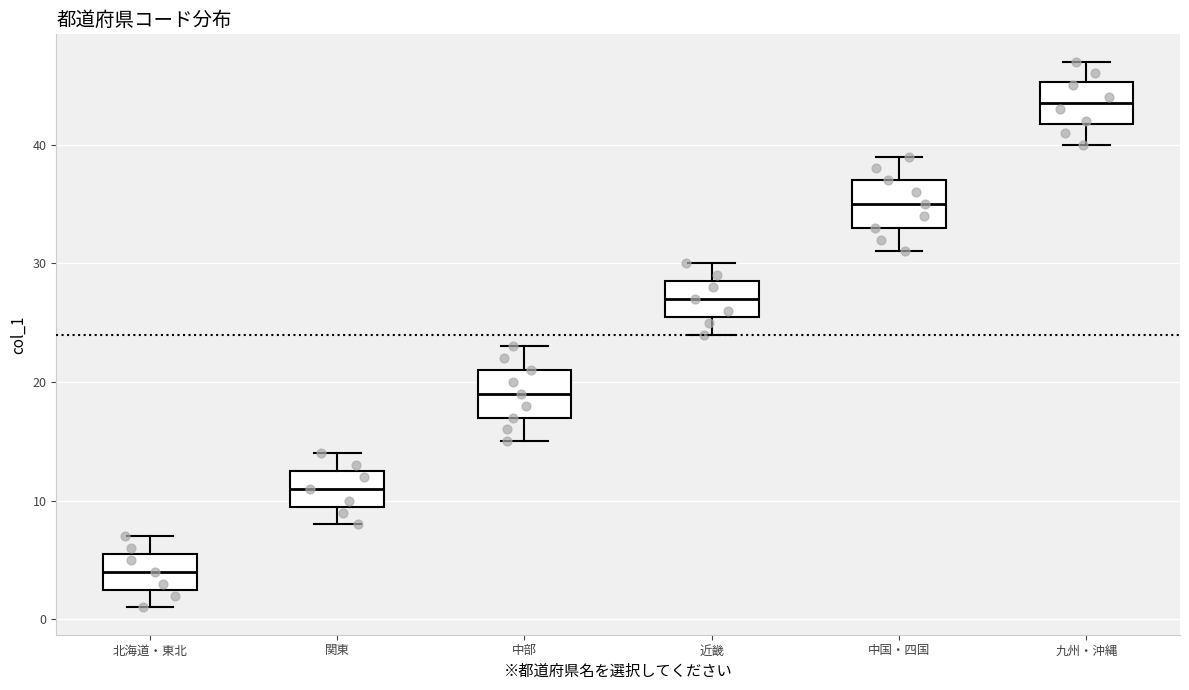

Which box's median line is the lowest?

北海道・東北